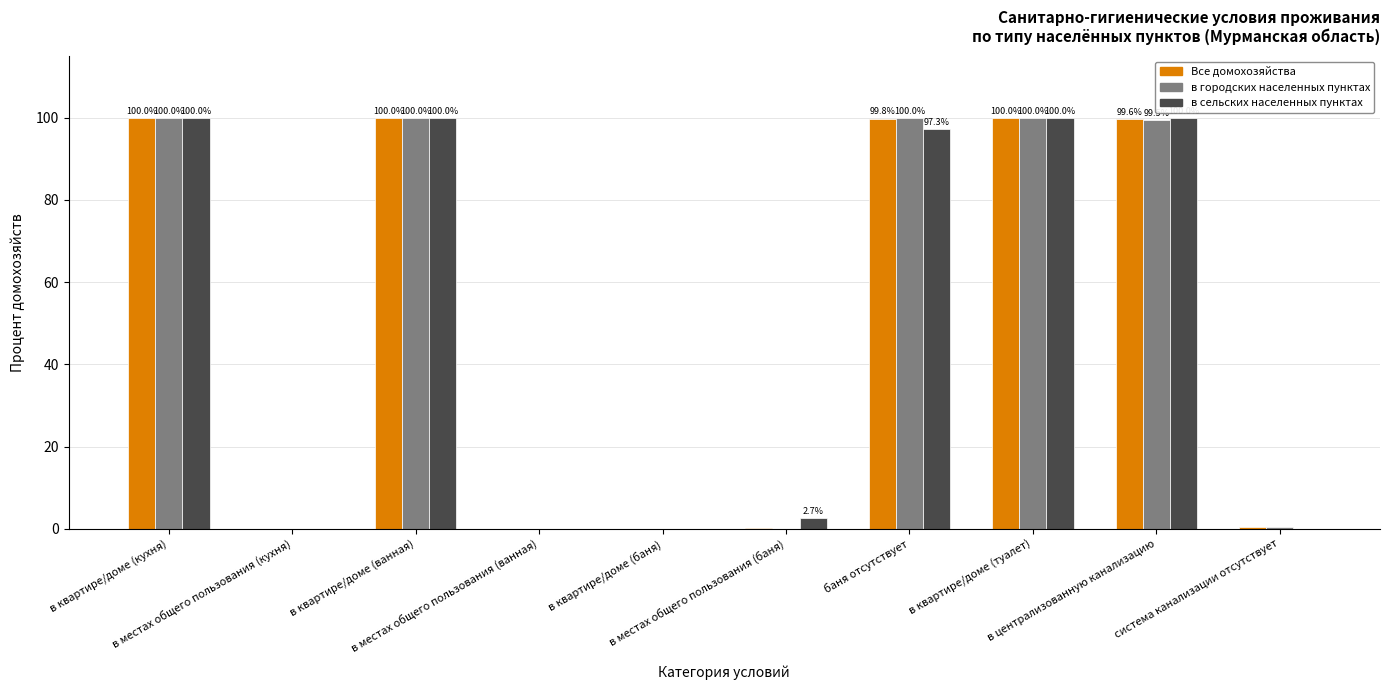

What is the sum of all в сельских населенных пунктах values?

500.0